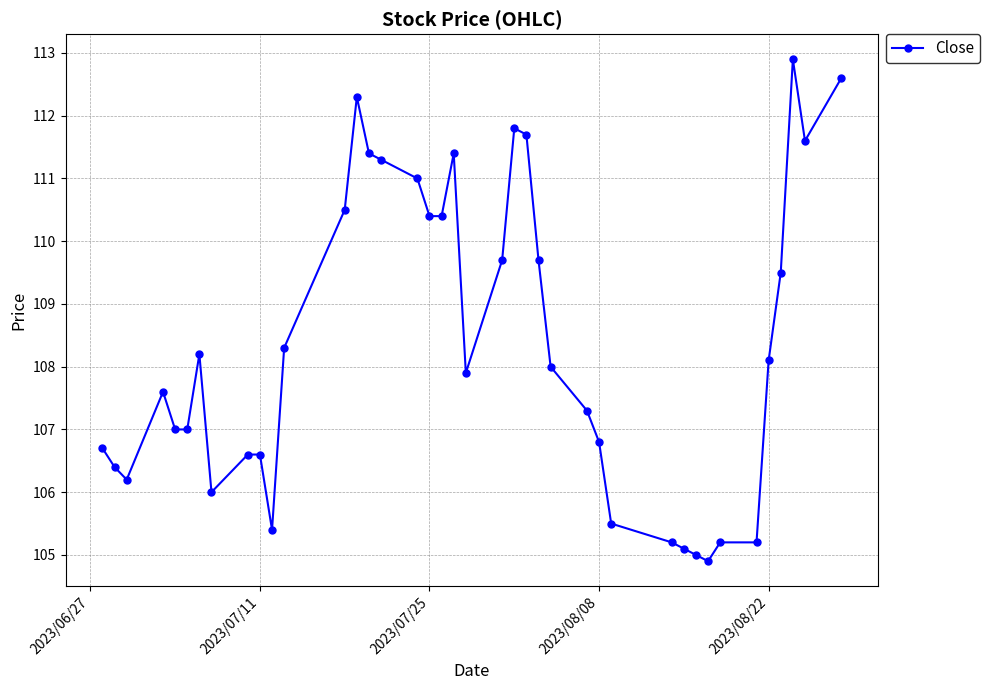

What is the value of the 4th point from the left?

107.6